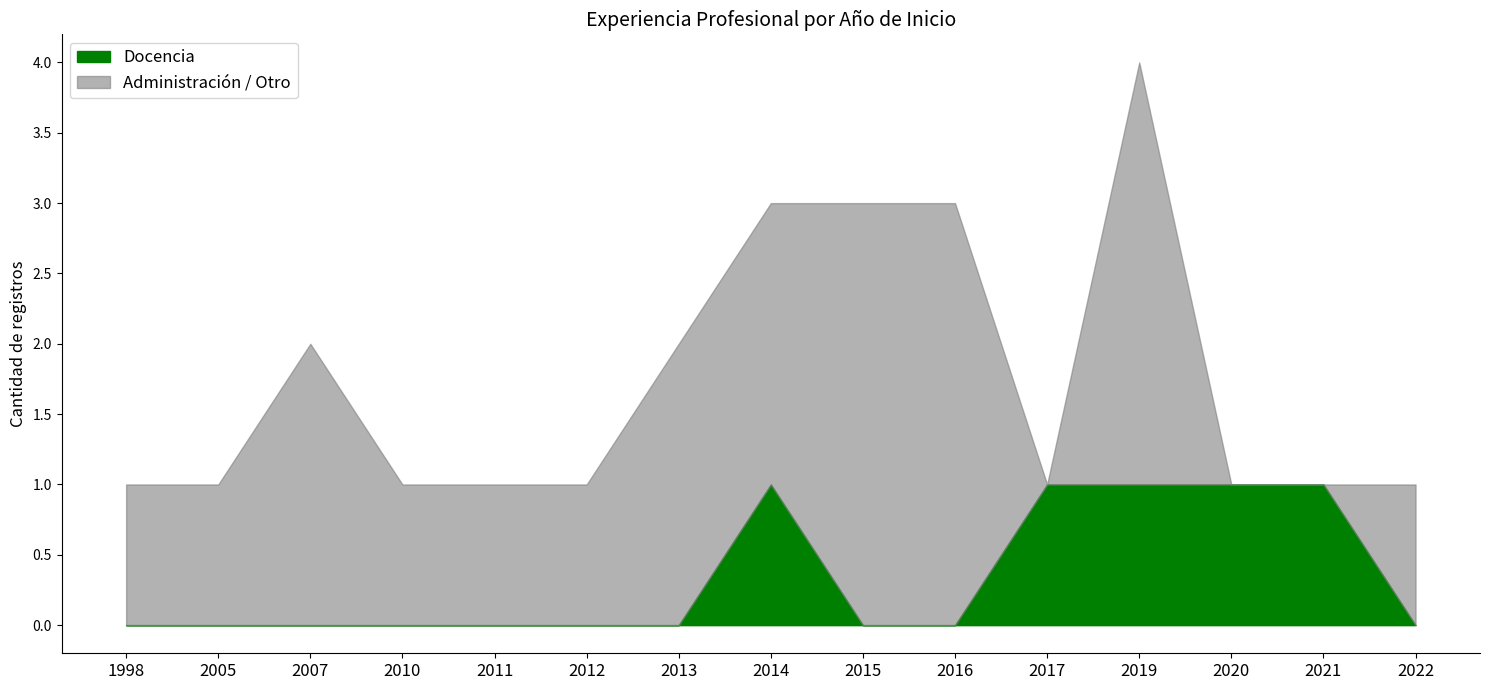

At which category is the sum across all series the highest?

2019